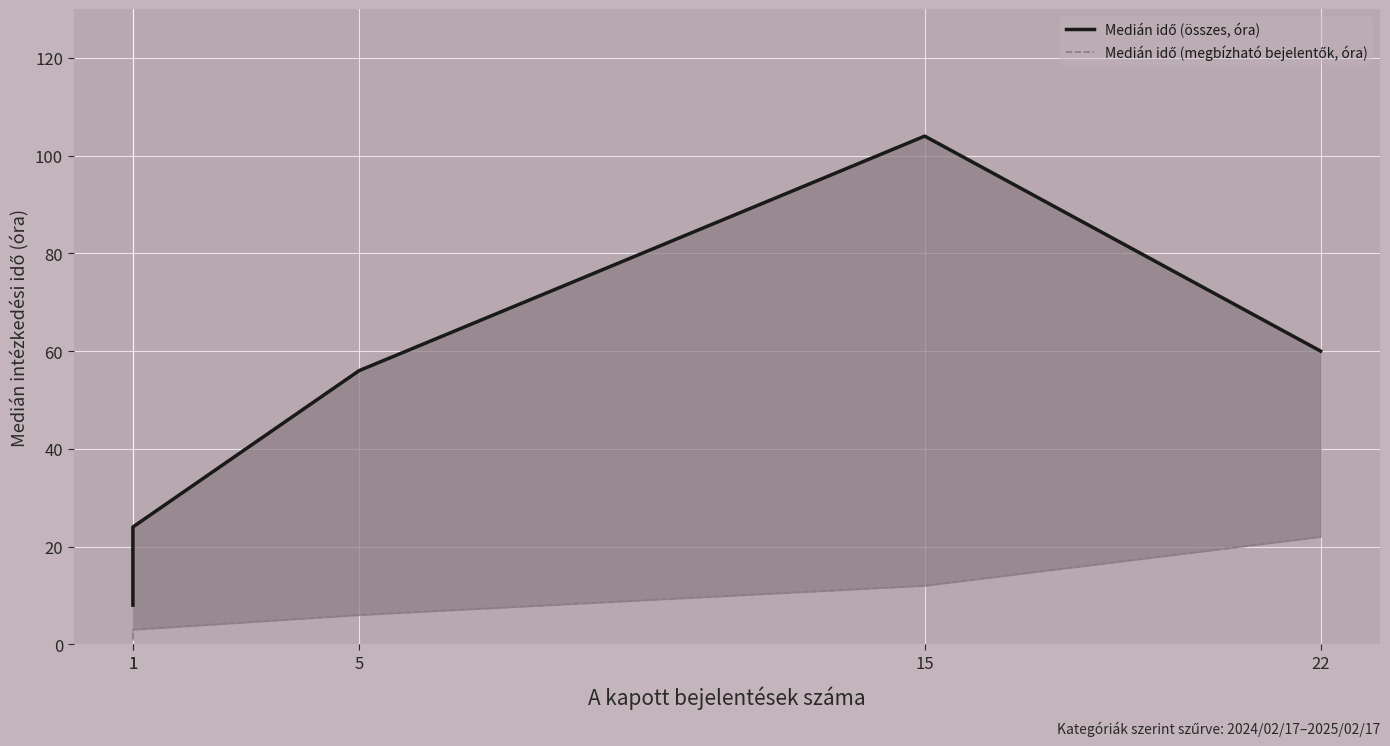

What is the value of the Medián idő (összes, óra) point at the 5th from the left?

60